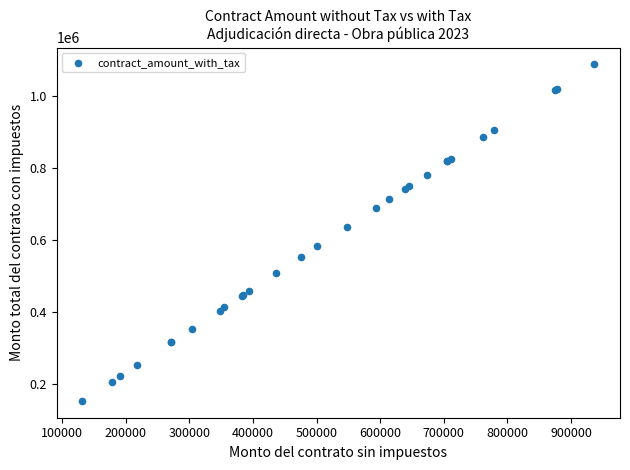

What Y value in the scatter plot is closest to 619546?

635080.7